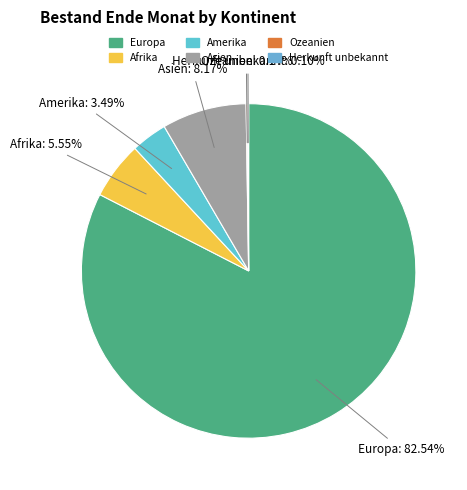

Between Afrika and Amerika, which is larger?

Afrika